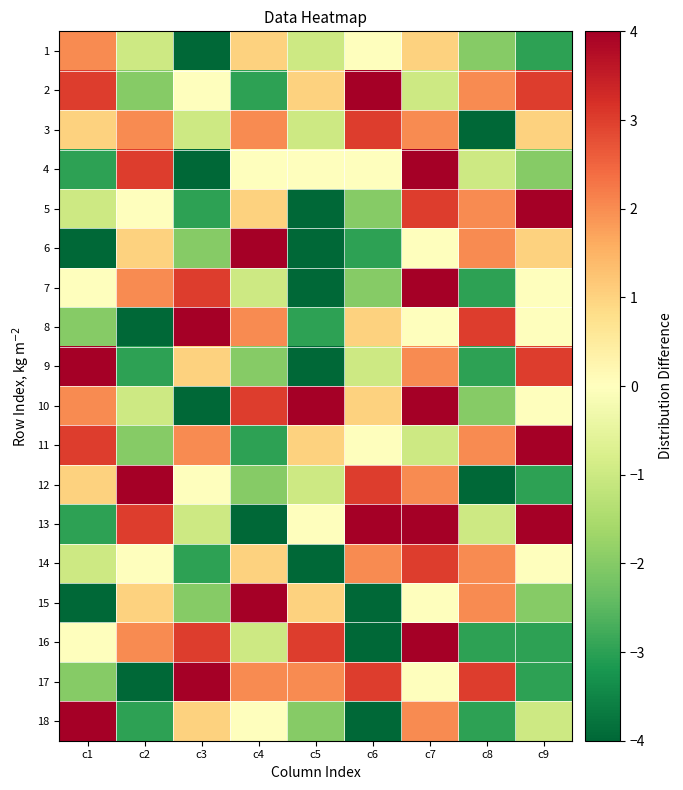

At c8, list the series in order from smallest to largest.

3, 12, 7, 9, 16, 18, 1, 10, 4, 13, 2, 5, 6, 11, 14, 15, 8, 17